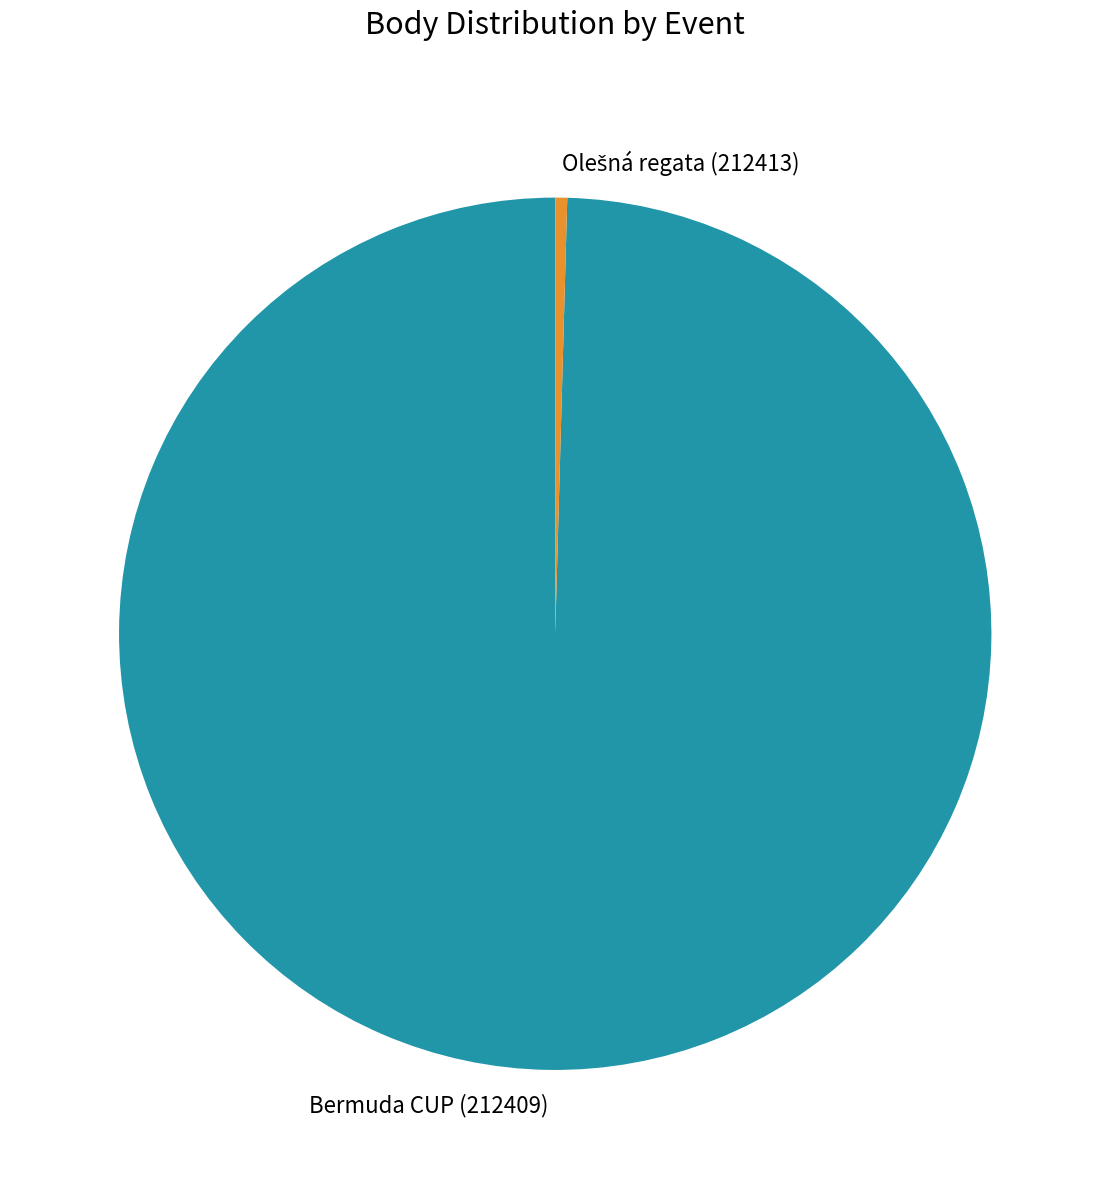

What is the majority slice?

Bermuda CUP (212409)